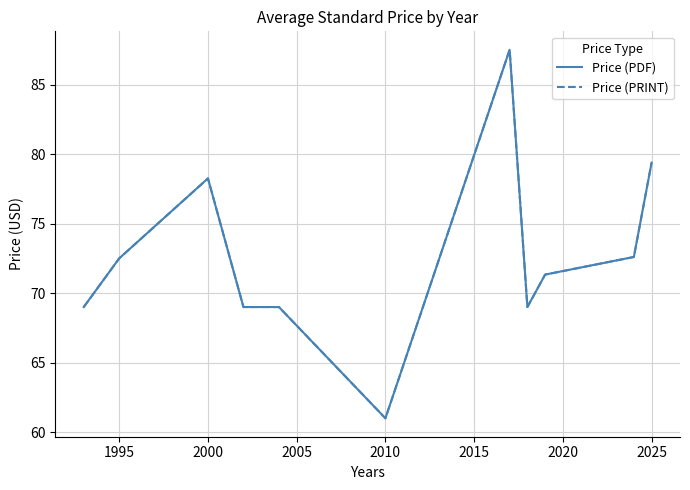

Is this an area chart (filled region under the line)?

No